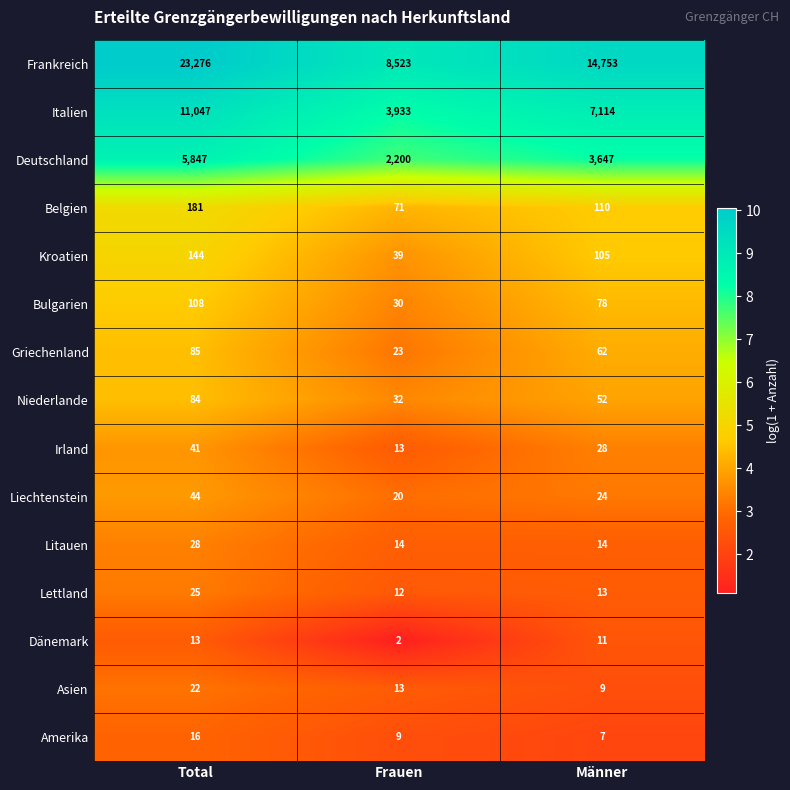

Rank the series by their maximum value, from lowest to highest.

Dänemark, Amerika, Asien, Lettland, Litauen, Irland, Liechtenstein, Niederlande, Griechenland, Bulgarien, Kroatien, Belgien, Deutschland, Italien, Frankreich